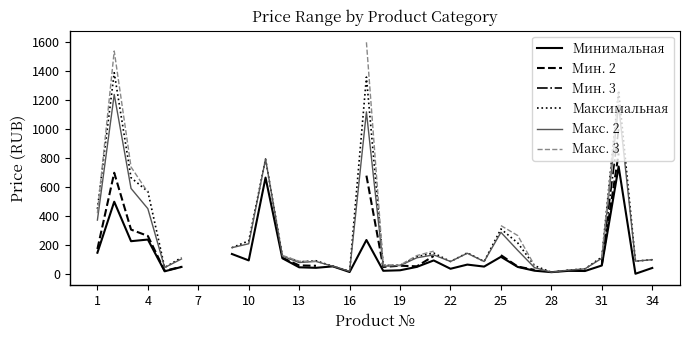

How many series are shown in this chart?

6